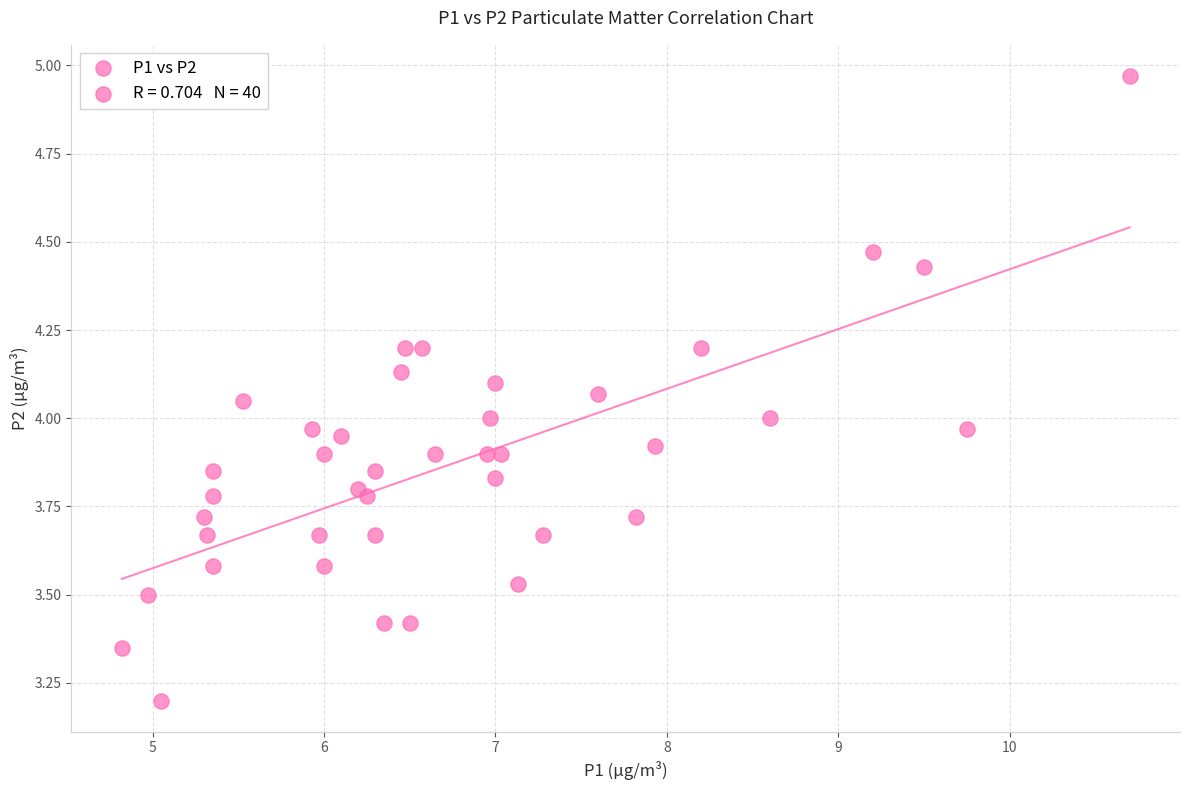

What is the range of Y values (max minus min)?

1.8